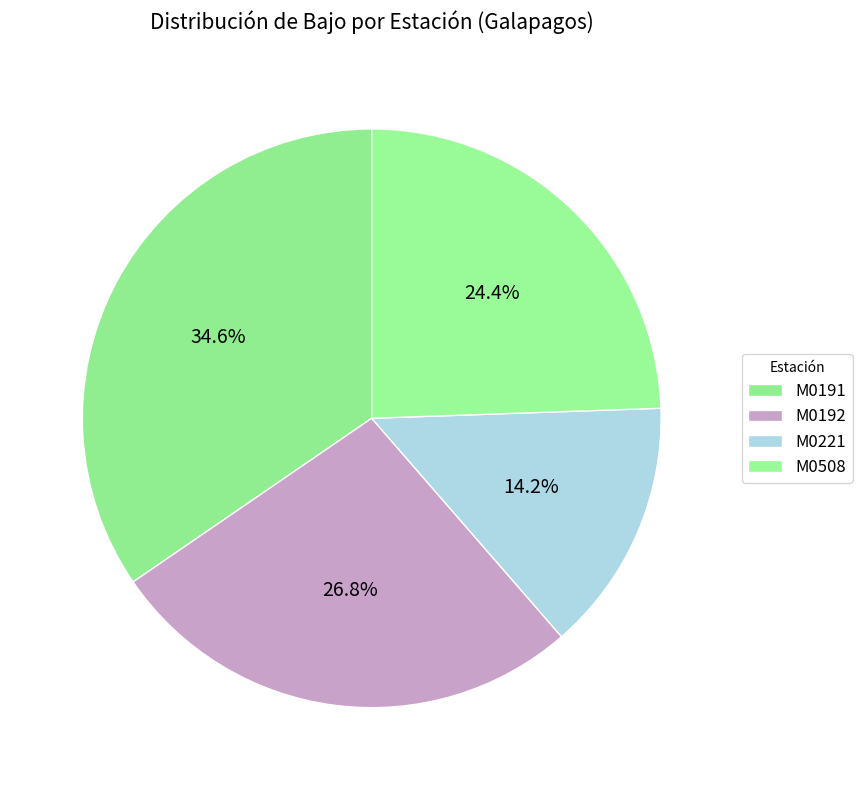

How many segments does this pie chart have?

4